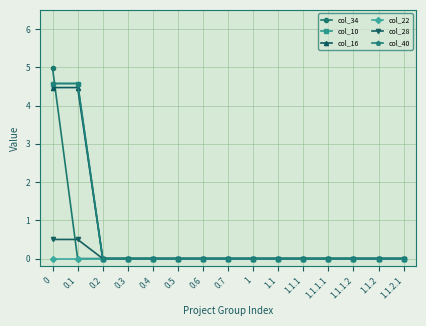

Is this an area chart (filled region under the line)?

No